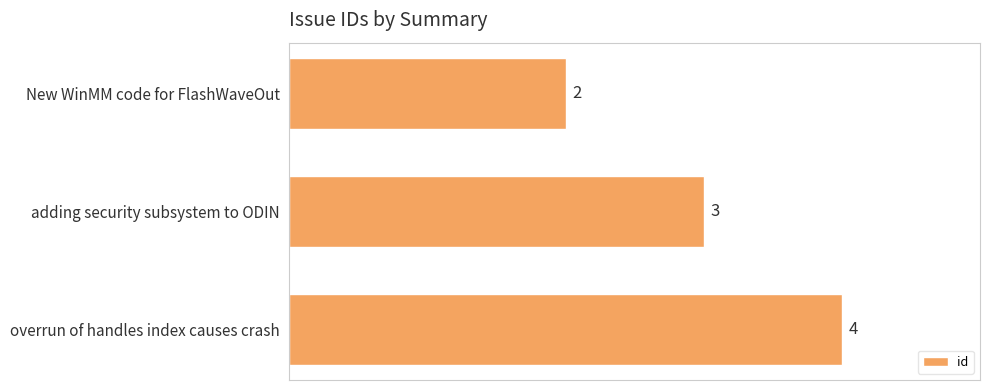

Reading bottom to top, extract all data points from this chart.

4	3	2